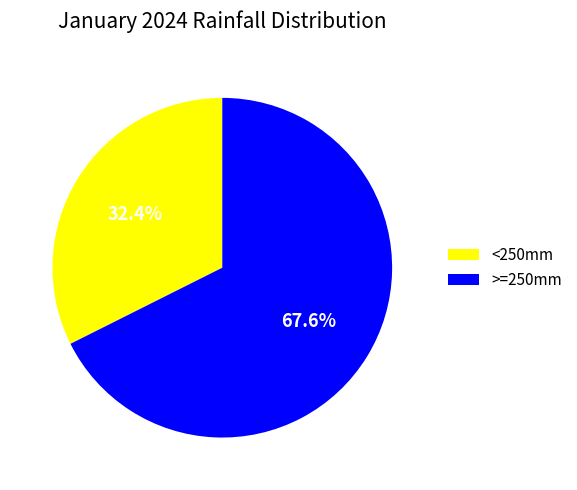

Approximately how many times larger is the value at <250mm compared to >=250mm?

0.5